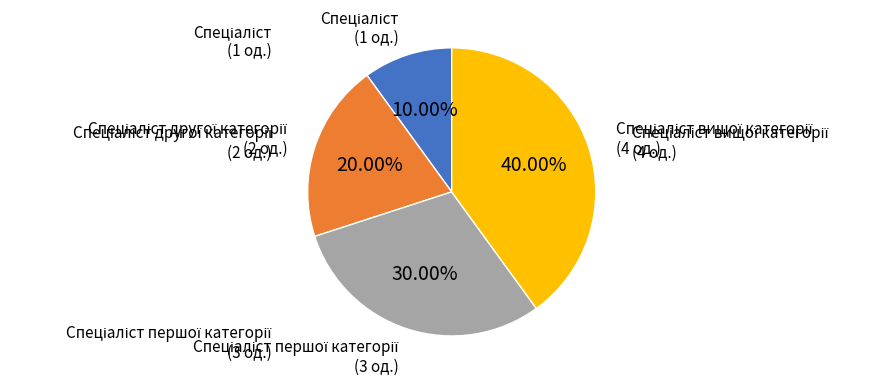

Is there a majority slice in this chart?

No